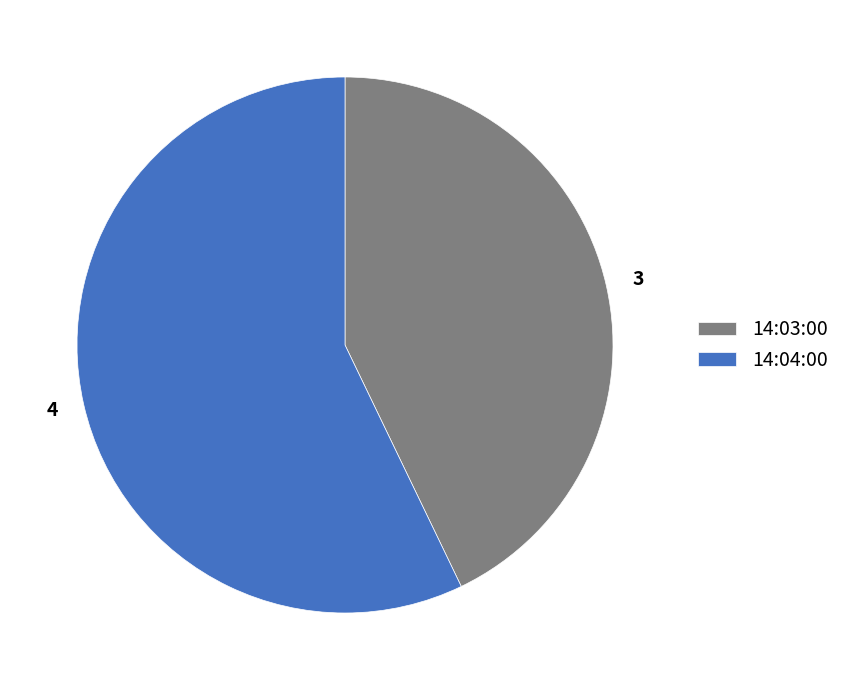

Which category has the smallest portion of the pie?

14:03:00